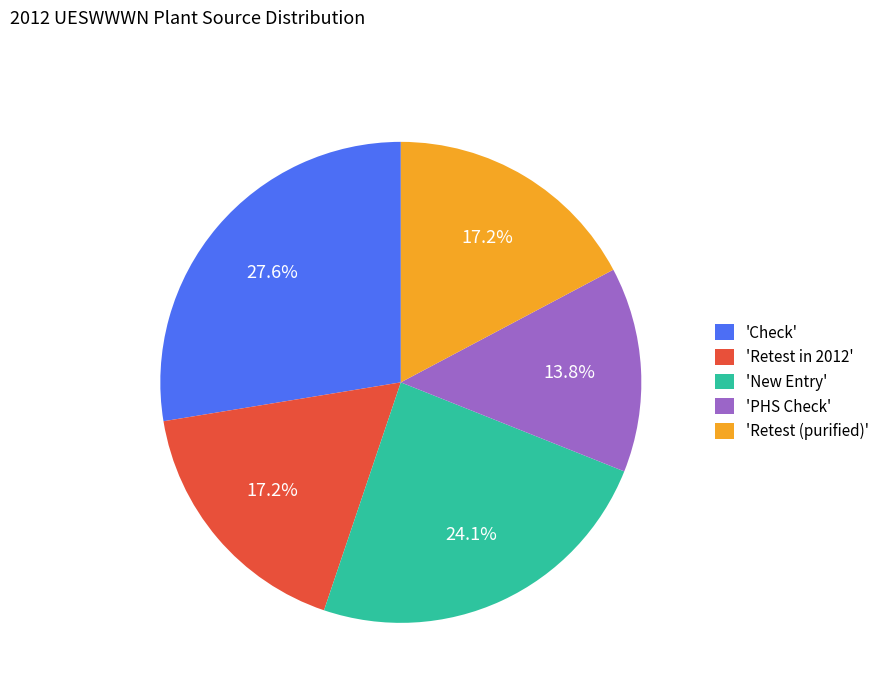

Which has a higher value, 'New Entry' or 'Check'?

'Check'